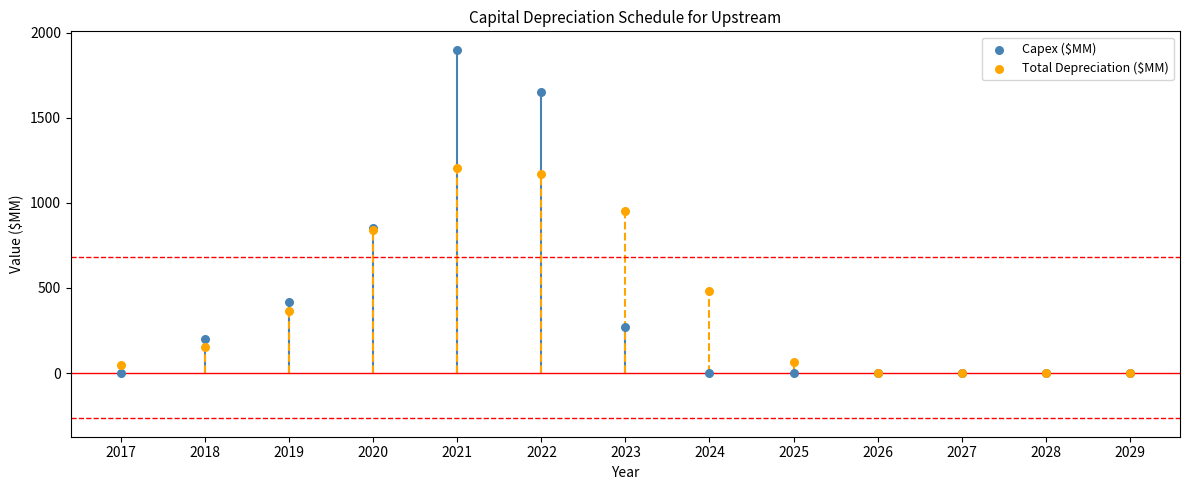

In the Total Depreciation ($MM) series, what Y value is closest to 602?

480.0